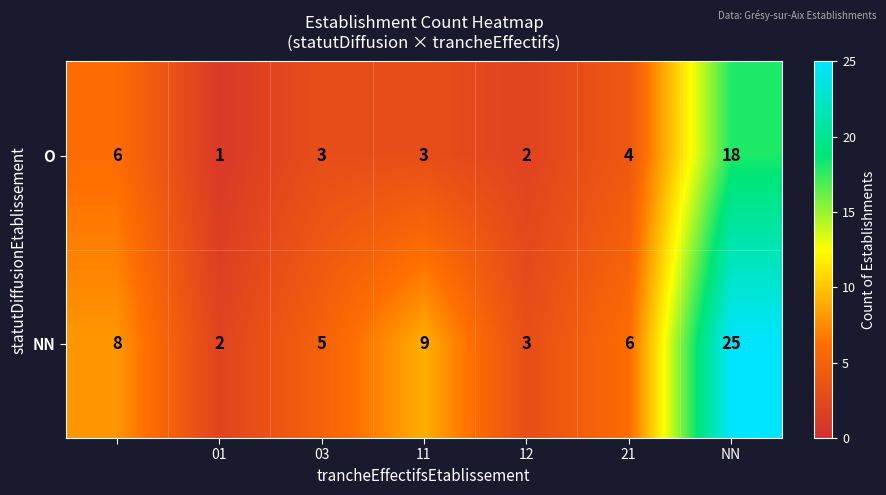

How many distinct data groups are displayed?

2